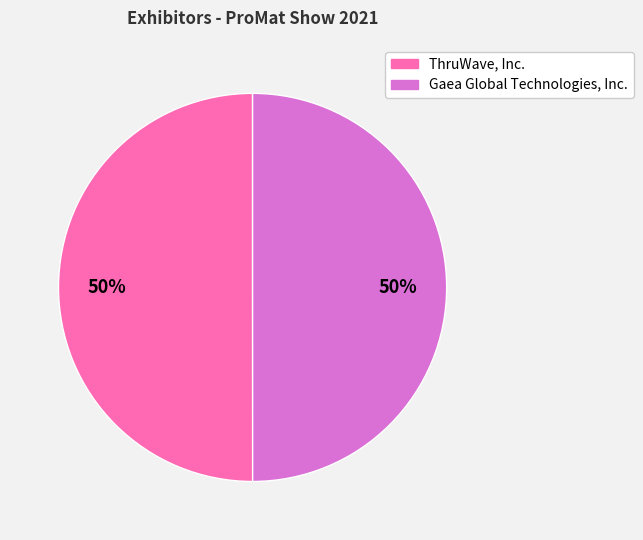

What is the ratio of the value at Gaea Global Technologies, Inc. to the value at ThruWave, Inc.?

1.0